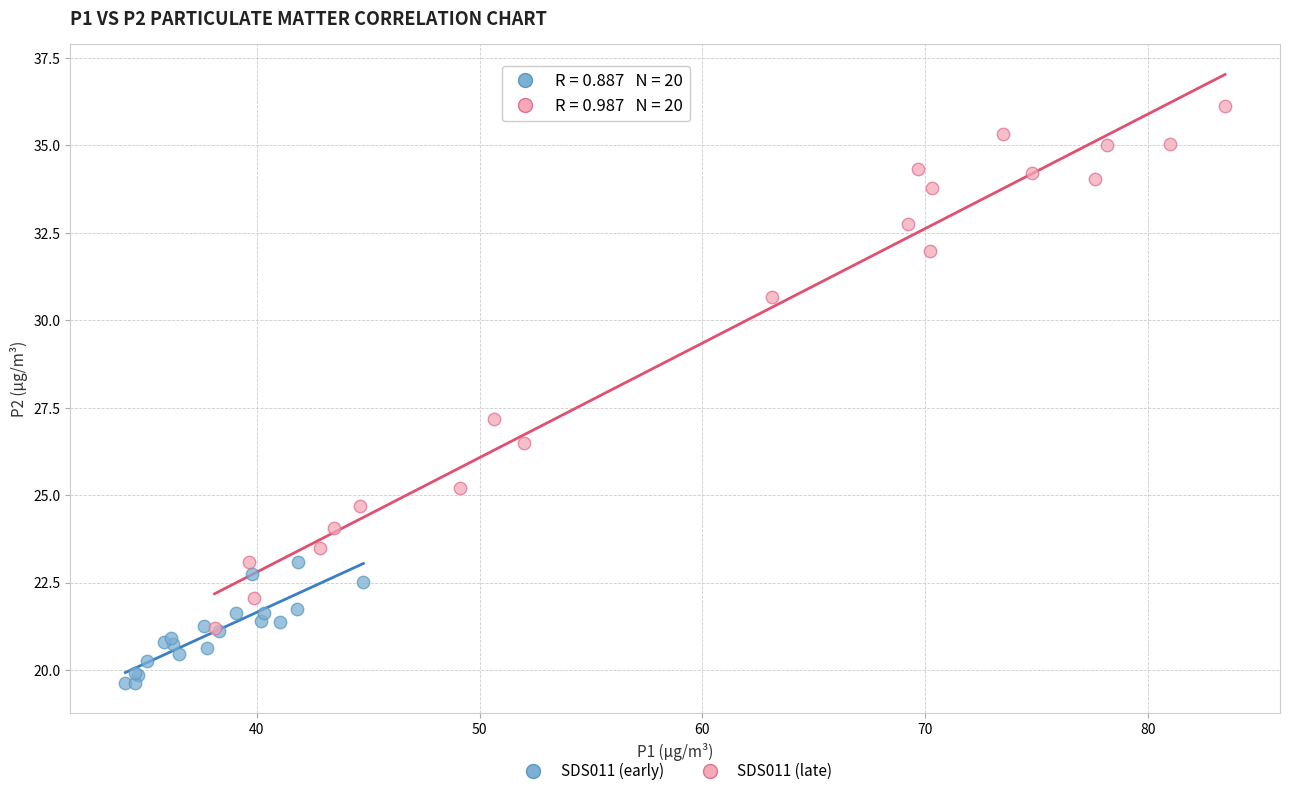

Which series reaches the maximum Y coordinate?

SDS011 (late)